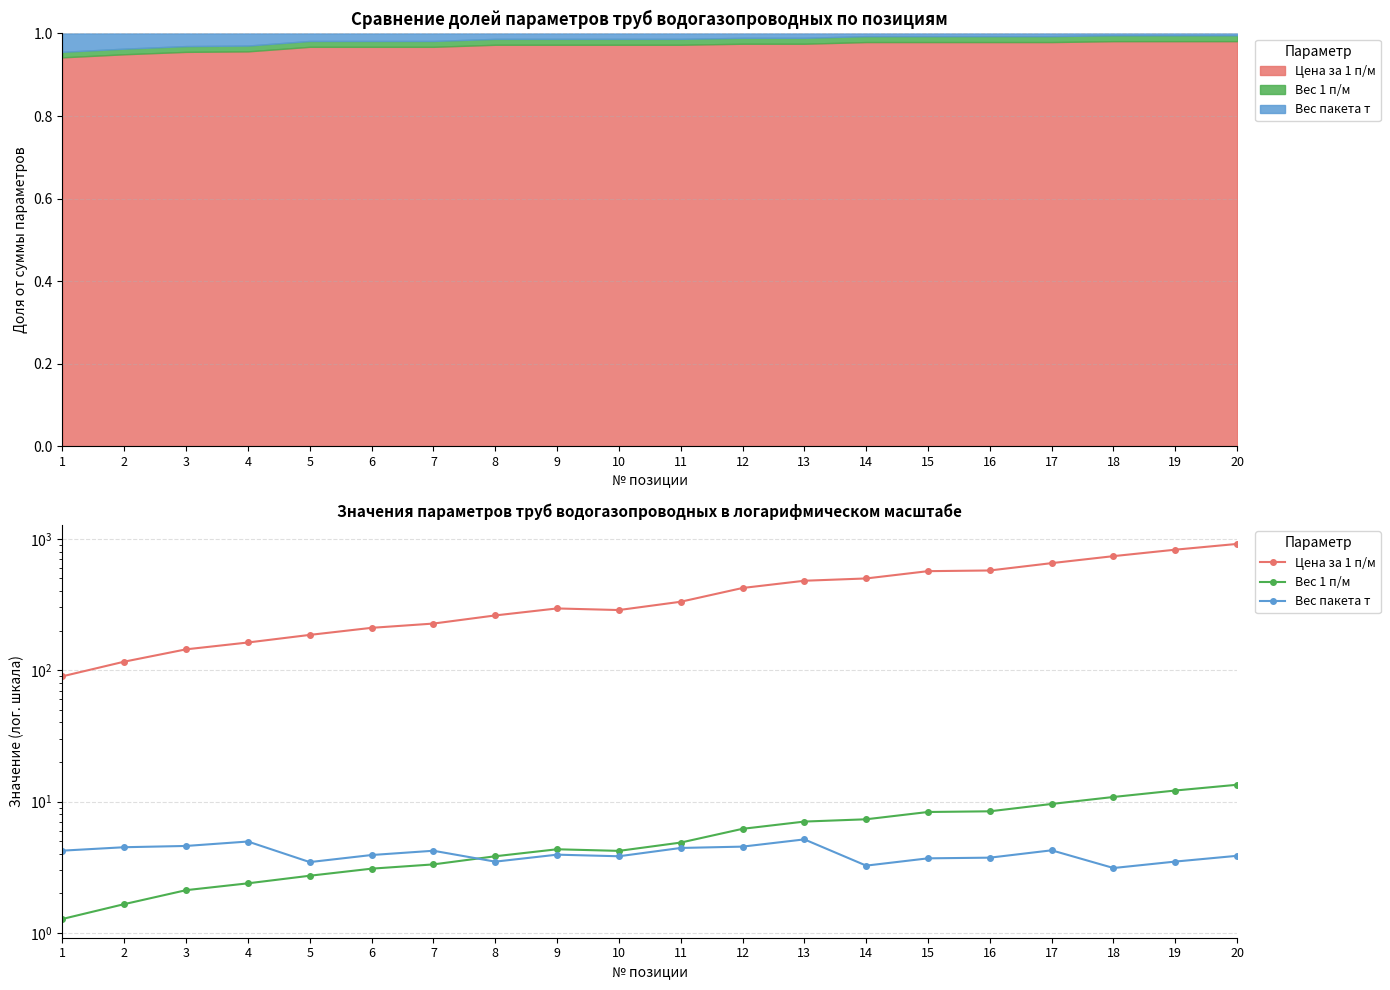

The Вес 1 п/м series shows 1.8 at 1. True or false?

False